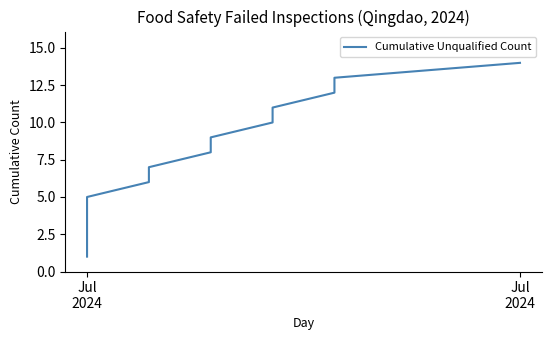

What is the average value?

8